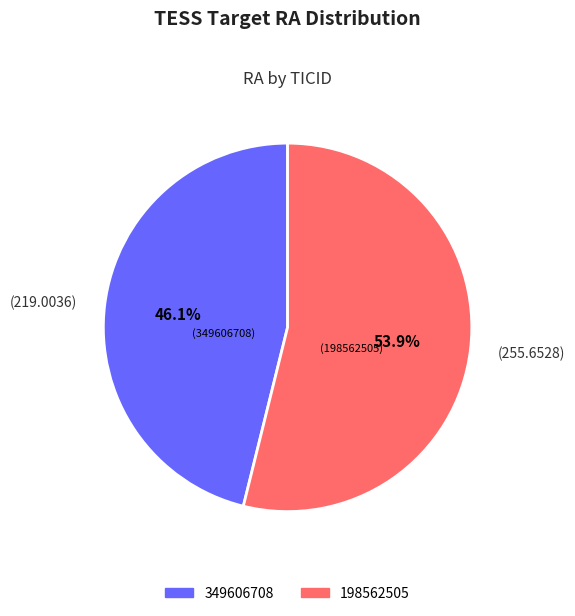

Which has a higher value, (219.0036) or (255.6528)?

(255.6528)